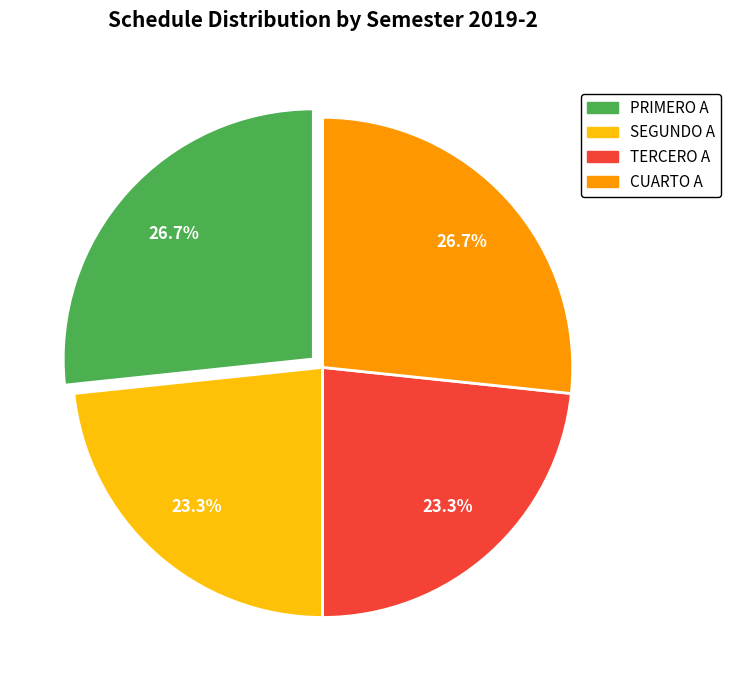

Is it true that CUARTO A is 27% of the pie?

True